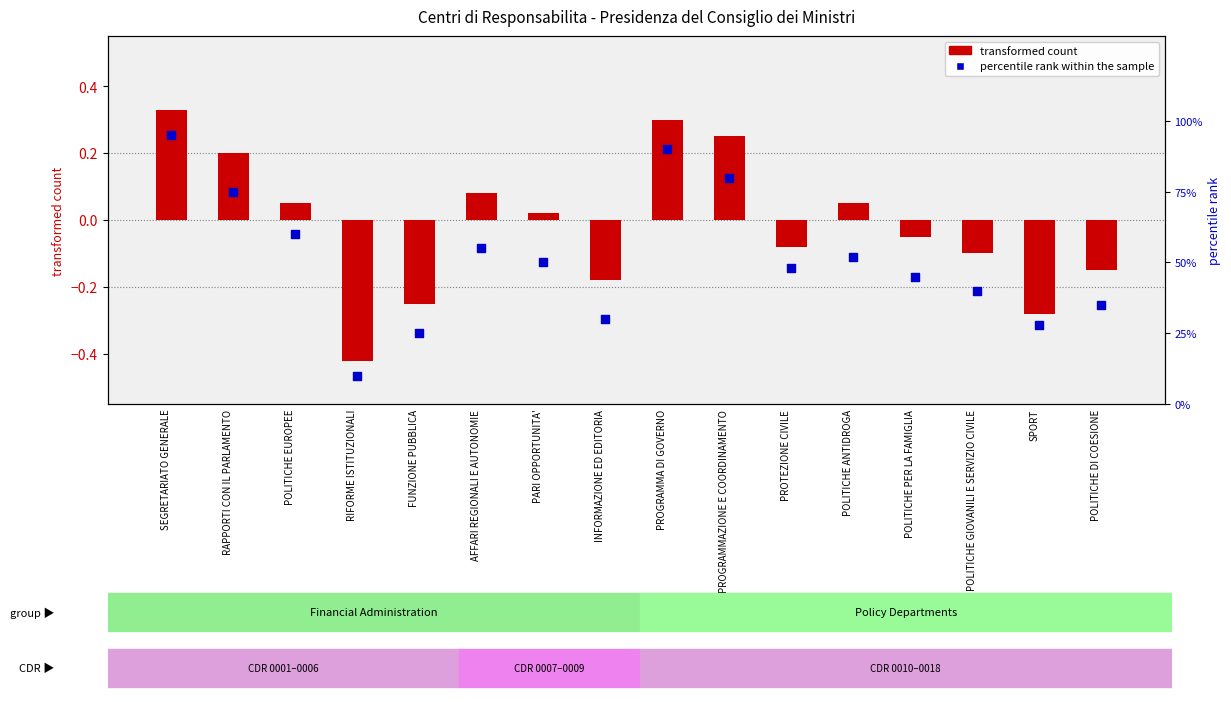

Which series contains the highest Y value?

percentile rank within the sample